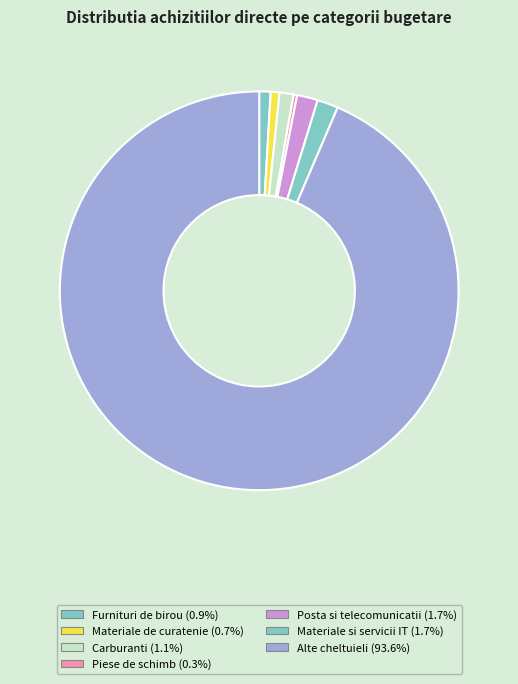

What is the total percentage of Piese de schimb and Materiale si servicii IT?

2.0%